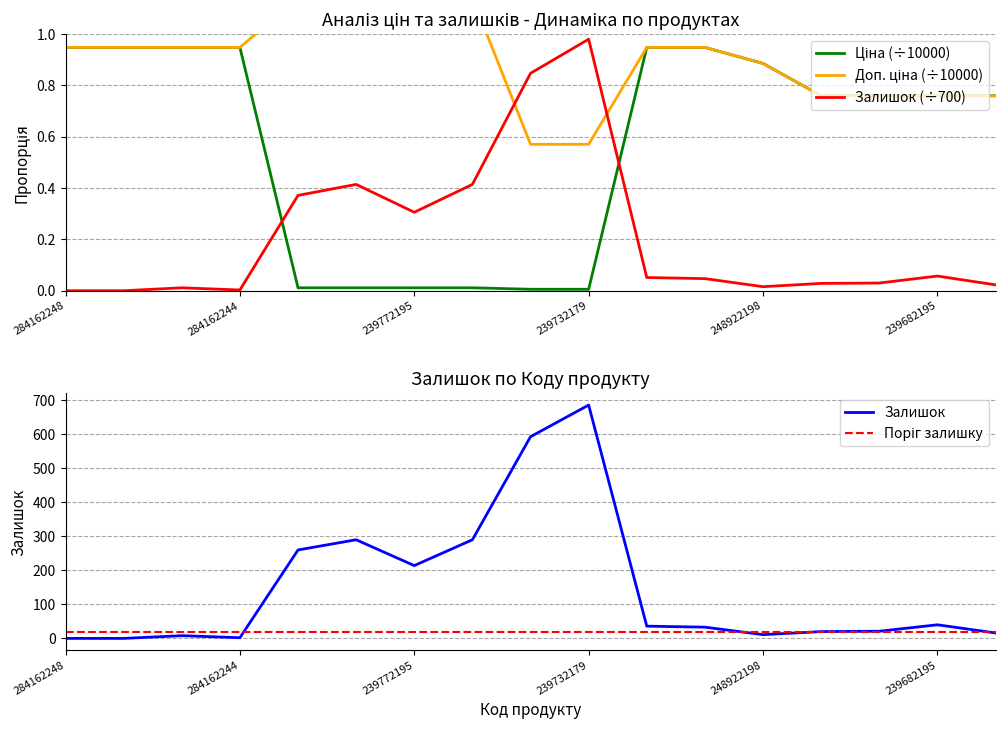

Which series changed the most between 239772179 and 239682179?

Ціна